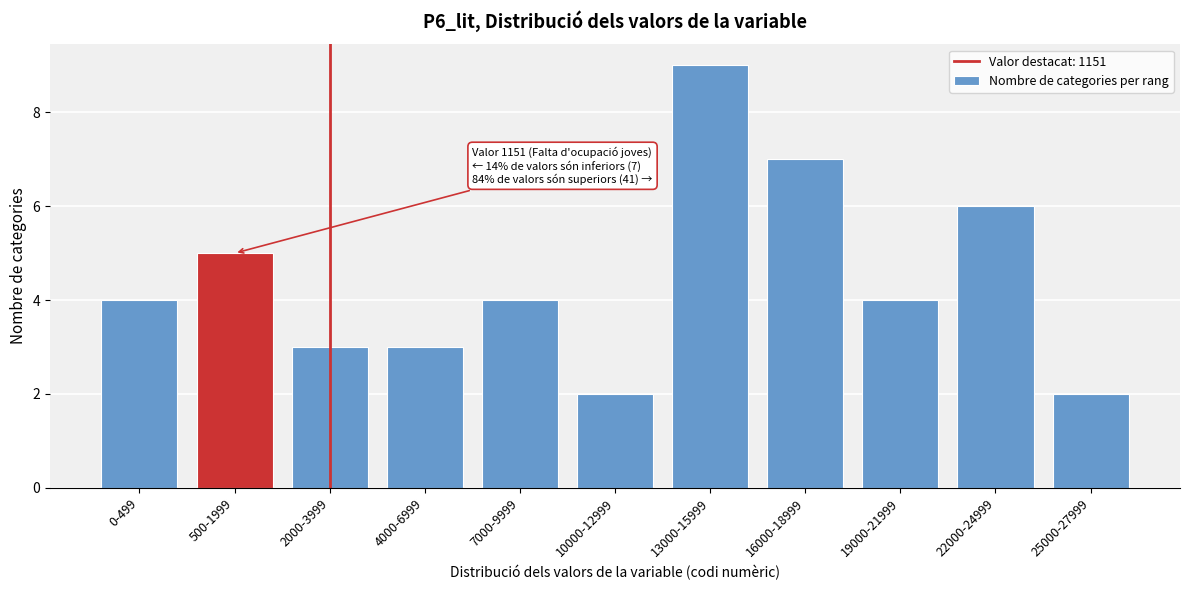

Reading left to right, transcribe all the data shown in this chart.

0-499=4	500-1999=5	2000-3999=3	4000-6999=3	7000-9999=4	10000-12999=2	13000-15999=9	16000-18999=7	19000-21999=4	22000-24999=6	25000-27999=2